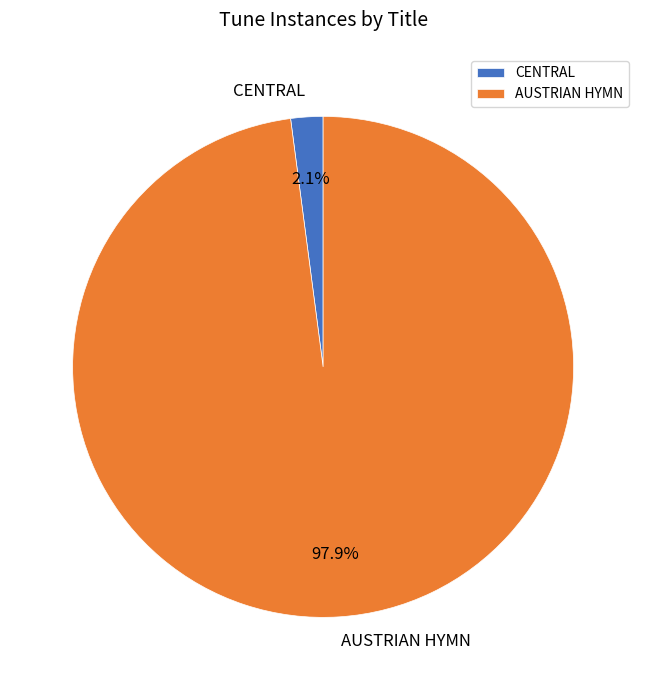

Between AUSTRIAN HYMN and CENTRAL, which is larger?

AUSTRIAN HYMN